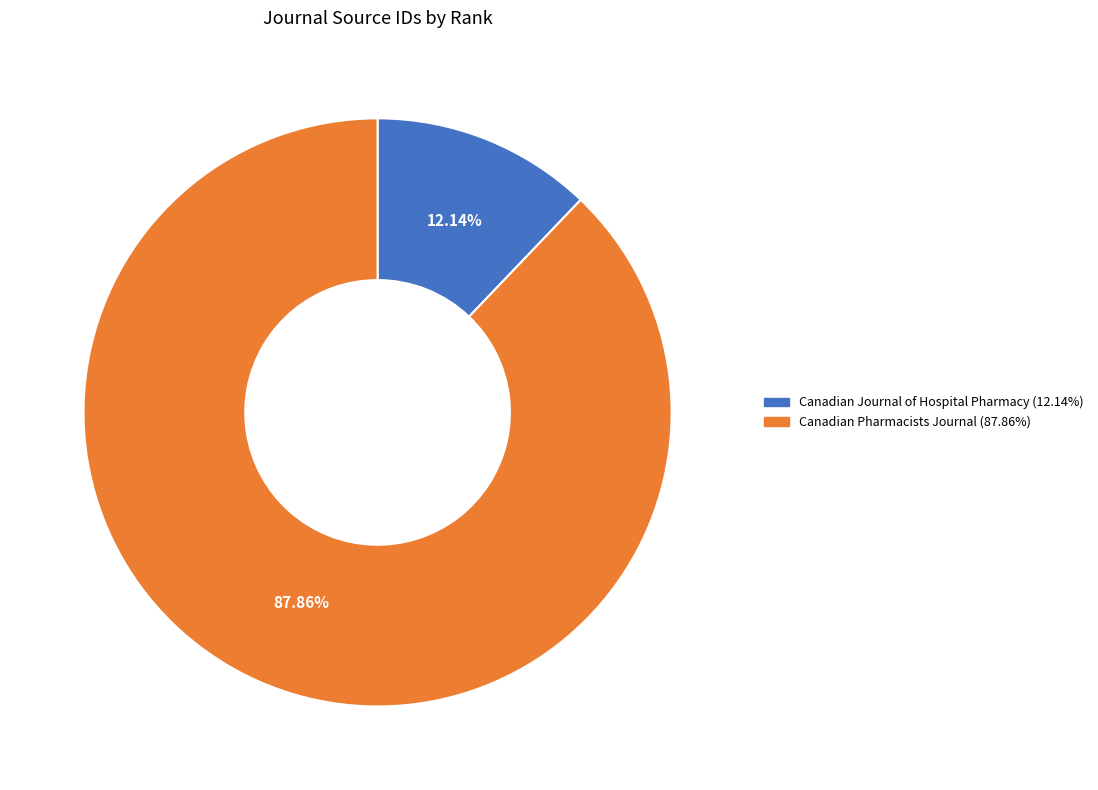

Between Canadian Pharmacists Journal and Canadian Journal of Hospital Pharmacy, which is larger?

Canadian Pharmacists Journal